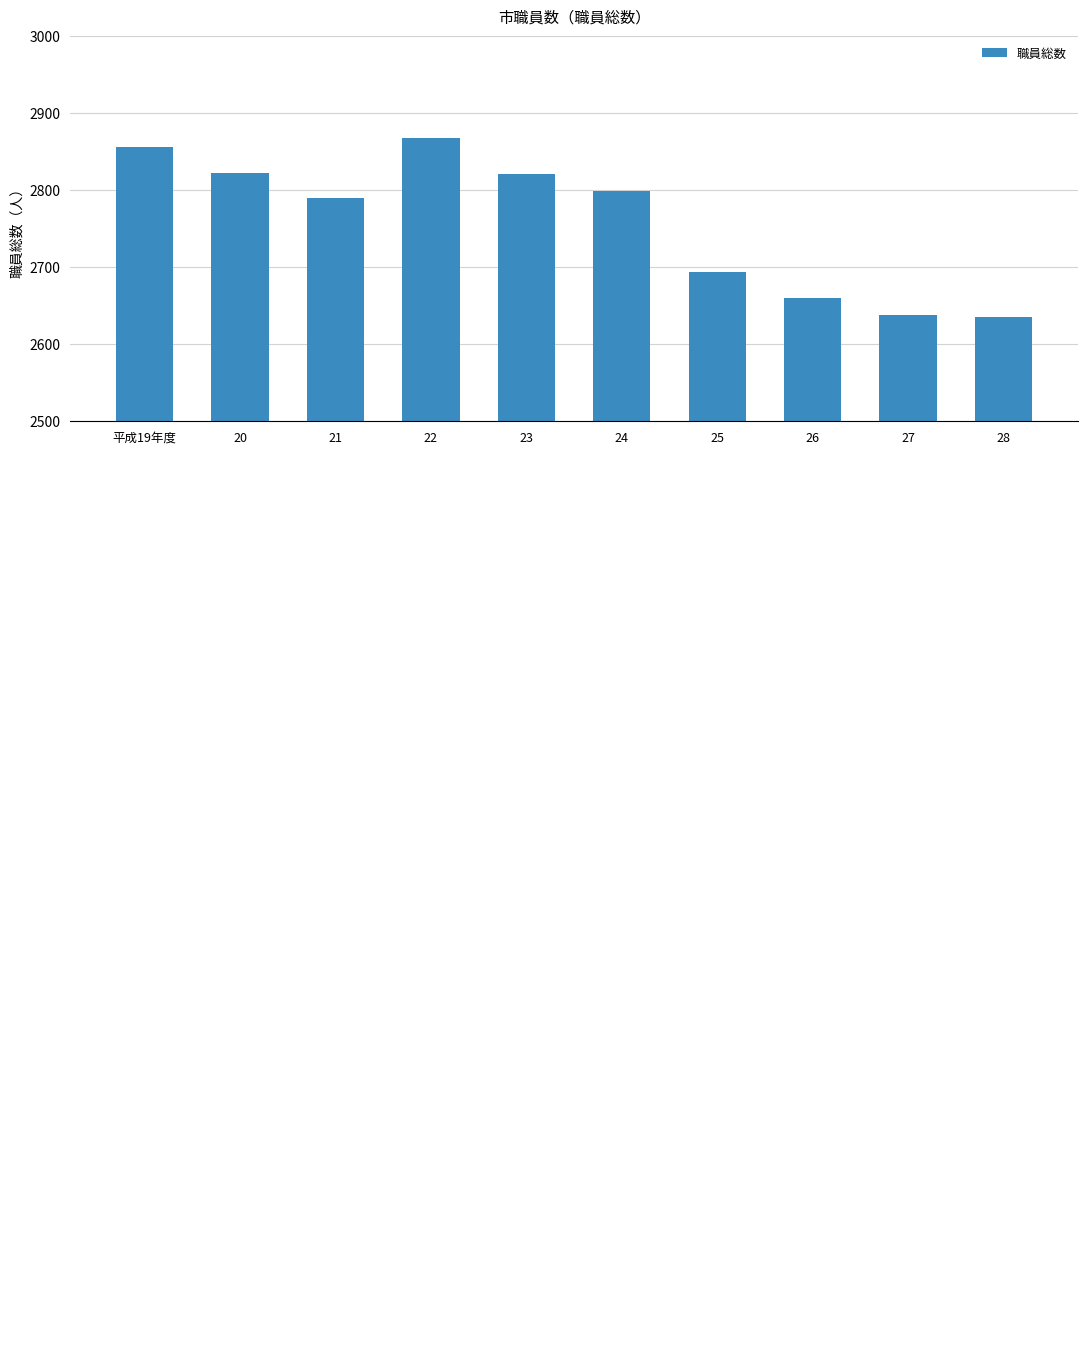

How many bars are there in total?

10